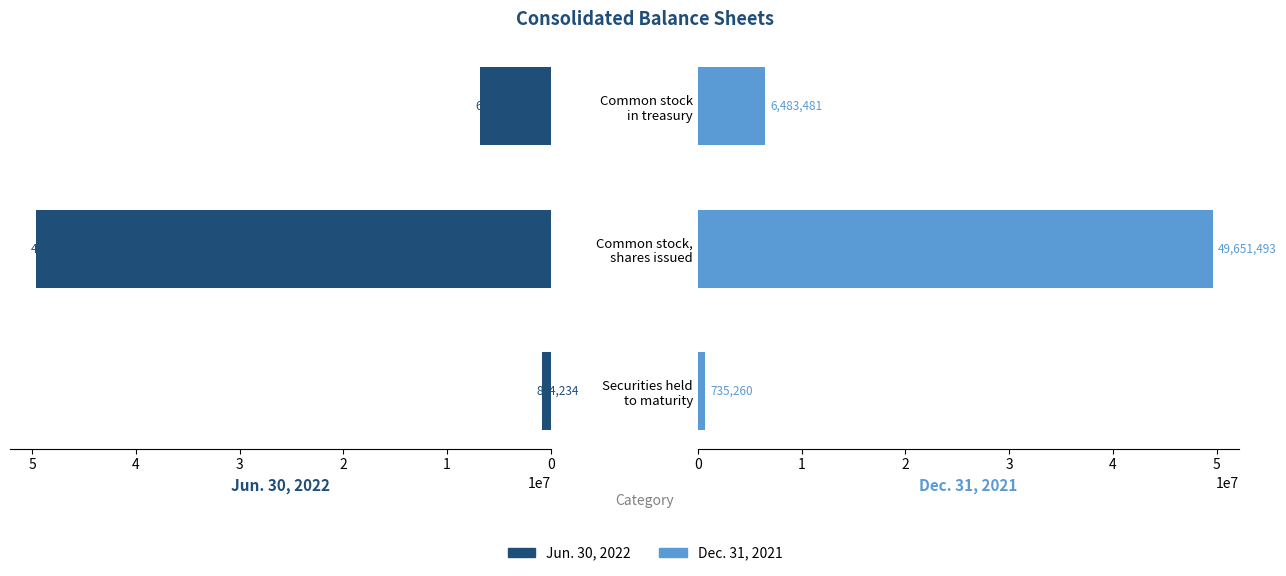

How many categories are shown in the chart?

3